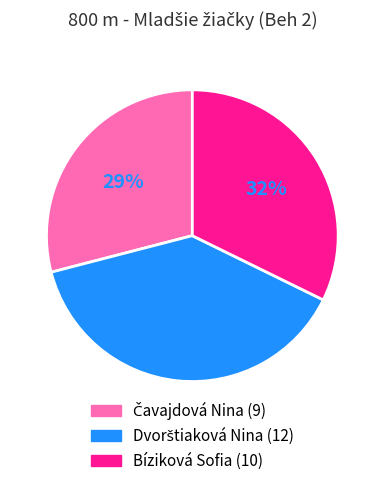

True or false: Bíziková Sofia accounts for 32% of the total.

True